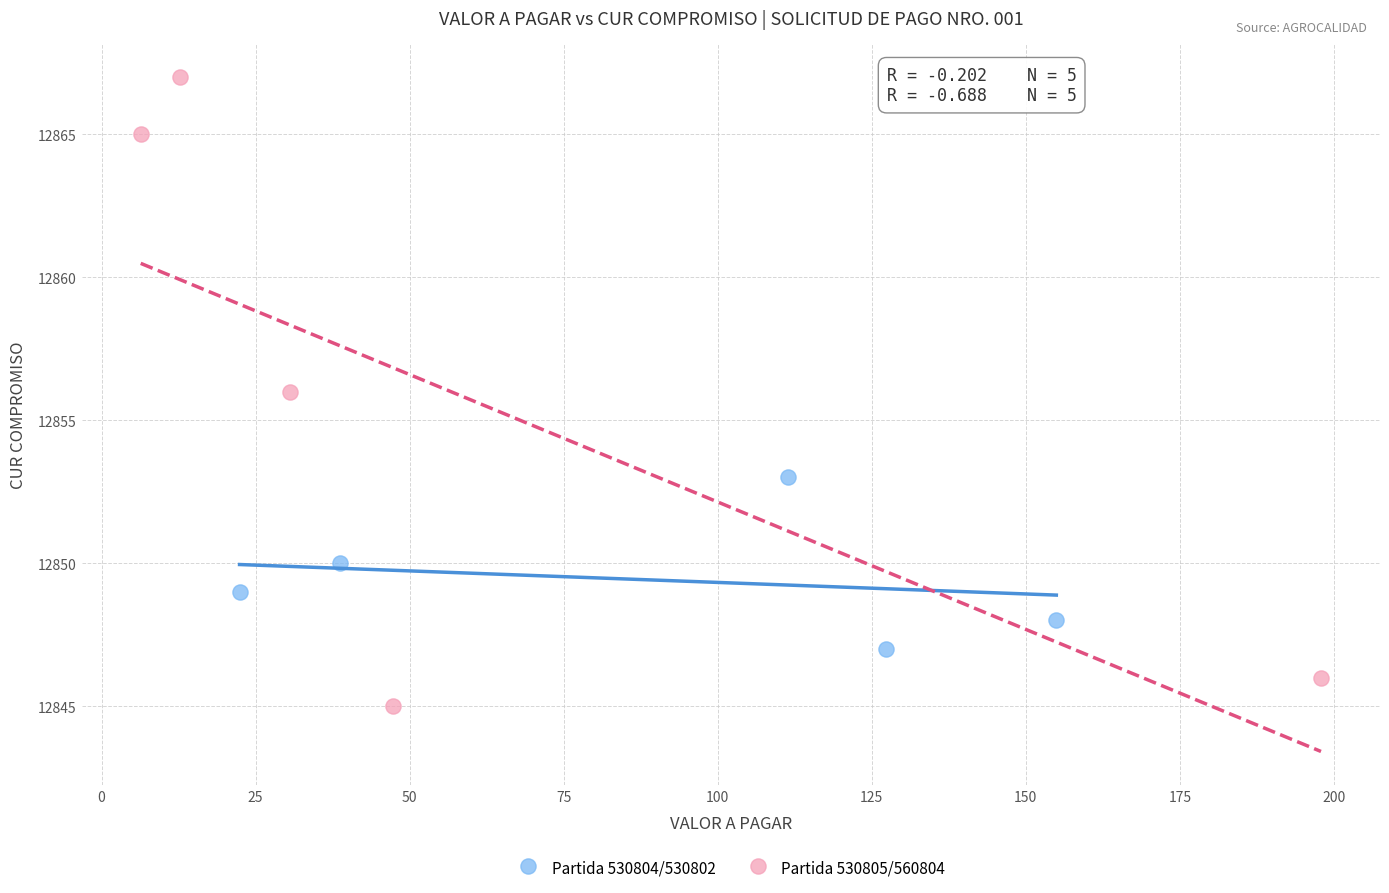

Which series has the largest Y range (max minus min)?

Partida 530805/560804